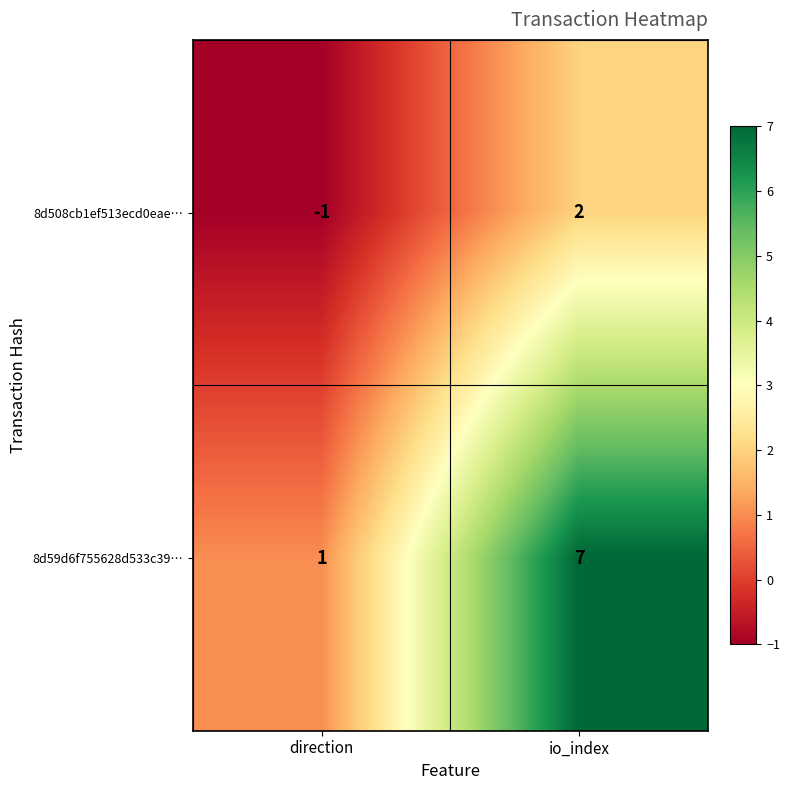

Which series changed the most between direction and io_index?

8d59d6f755628d533c39…